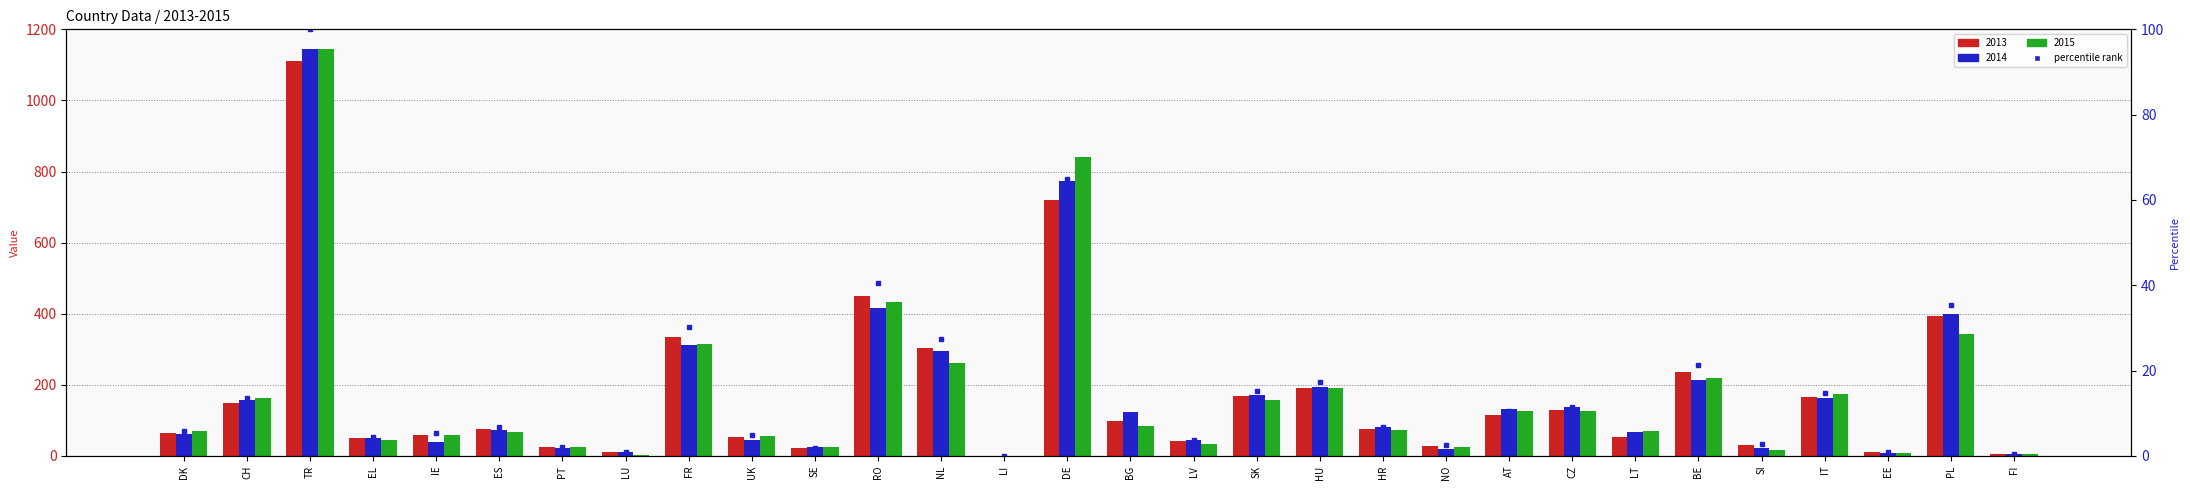

The value at BG is 8.8. True or false?

True